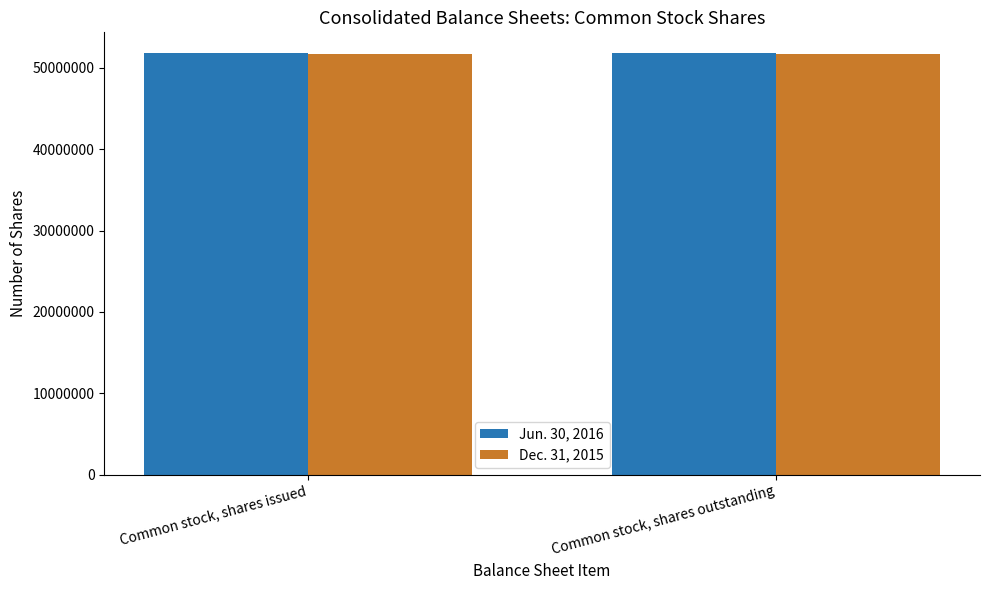

Reading left to right, extract all data points from this chart.

Jun. 30, 2016: Common stock, shares issued=51772497	Common stock, shares outstanding=51772497
Dec. 31, 2015: Common stock, shares issued=51676140	Common stock, shares outstanding=51676140